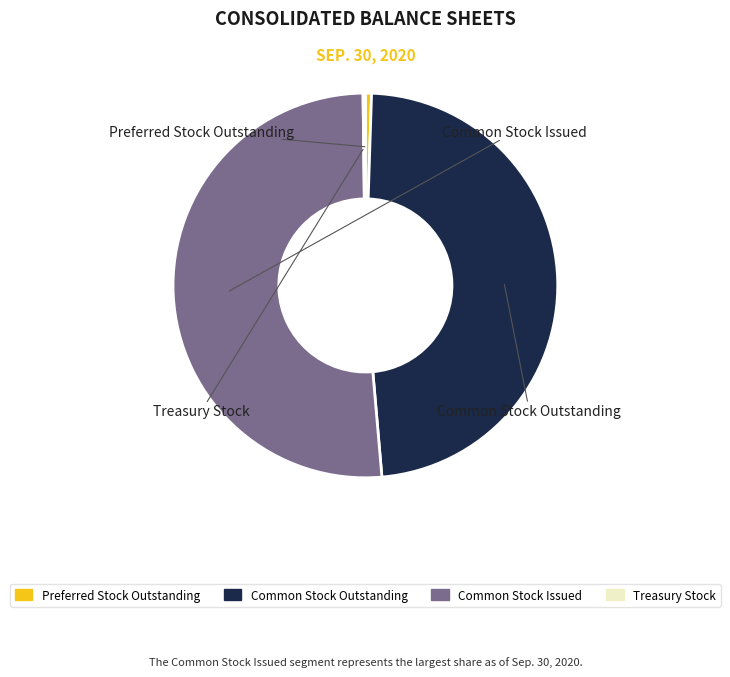

What is the majority slice?

Common Stock Issued